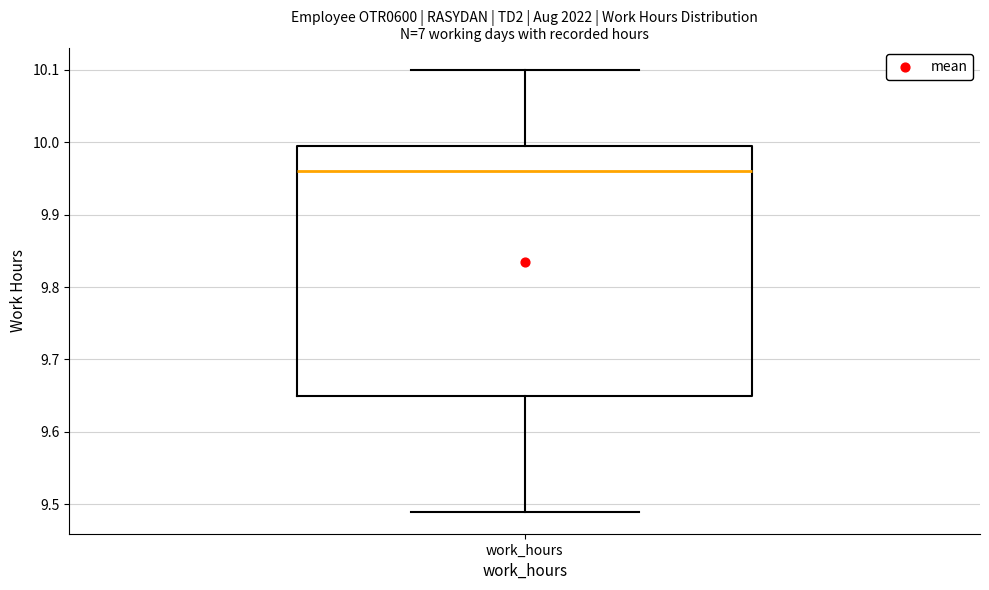

Transcribe this box plot: give where the median line is, the range the box spans, and where the two whiskers end, as read against the y-axis. The values are not printed on the chart, so give them approximately, as read against the axis.

median 9.96, box 9.65 to 10.00, whiskers 9.49 to 10.10